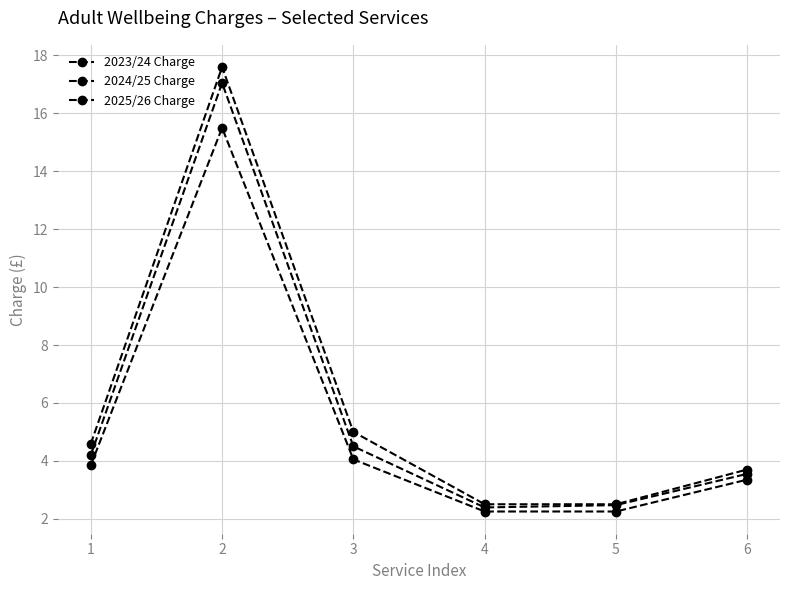

How many data points in 2024/25 Charge are less than 4?

3